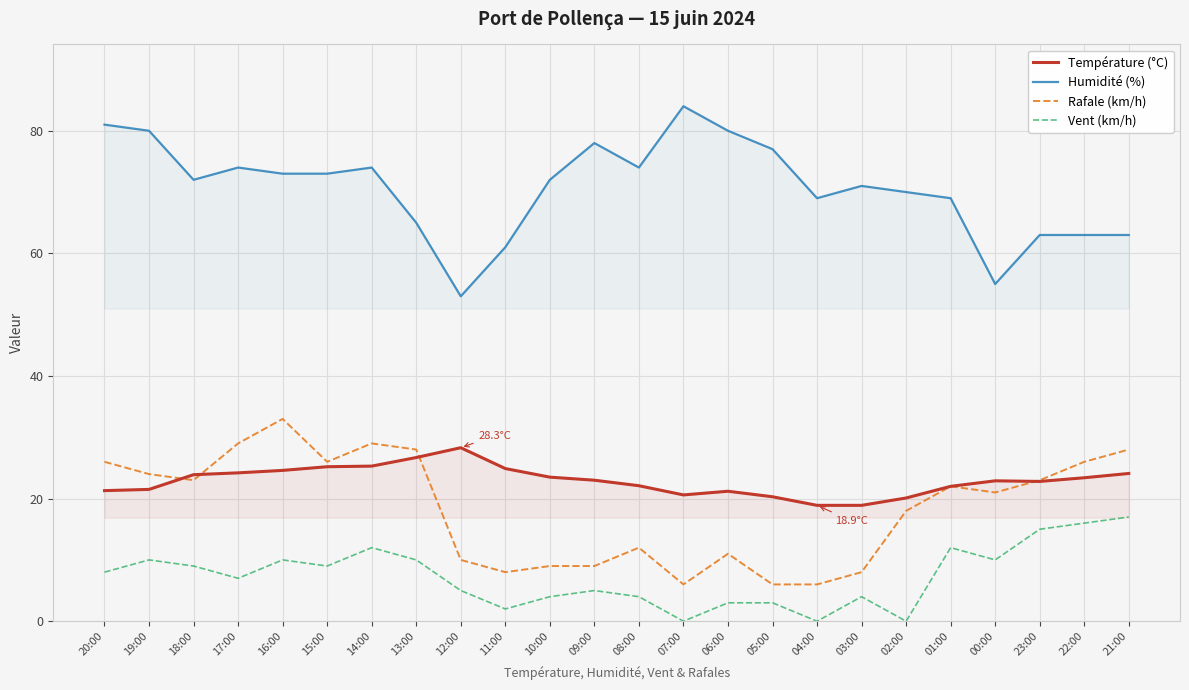

What is the difference between the Rafale (km/h) values at 10:00 and 04:00?

3.0